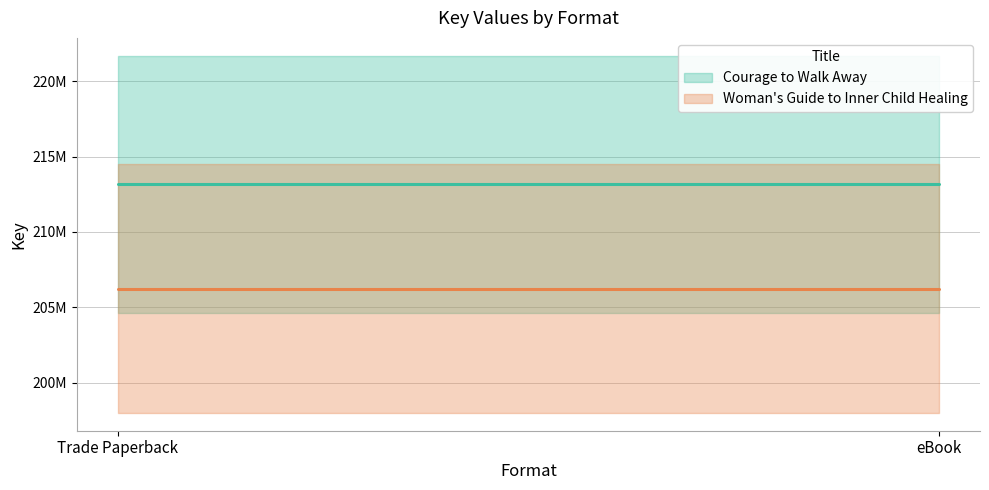

What is the lowest value of the Woman's Guide to Inner Child Healing series?

206243732